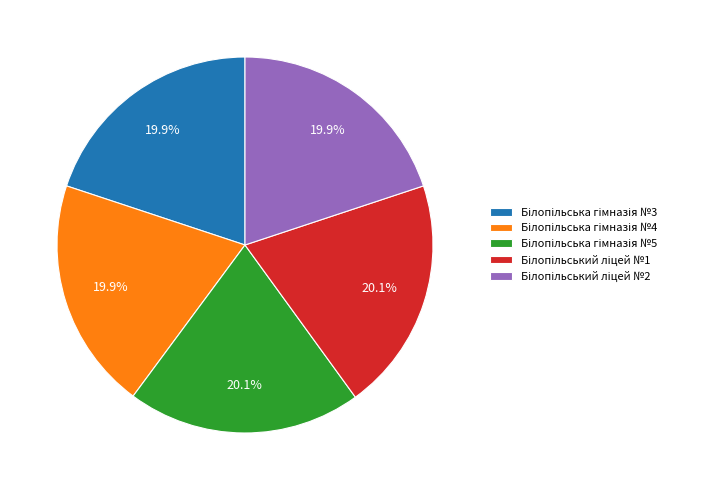

Does any single category account for the majority?

No